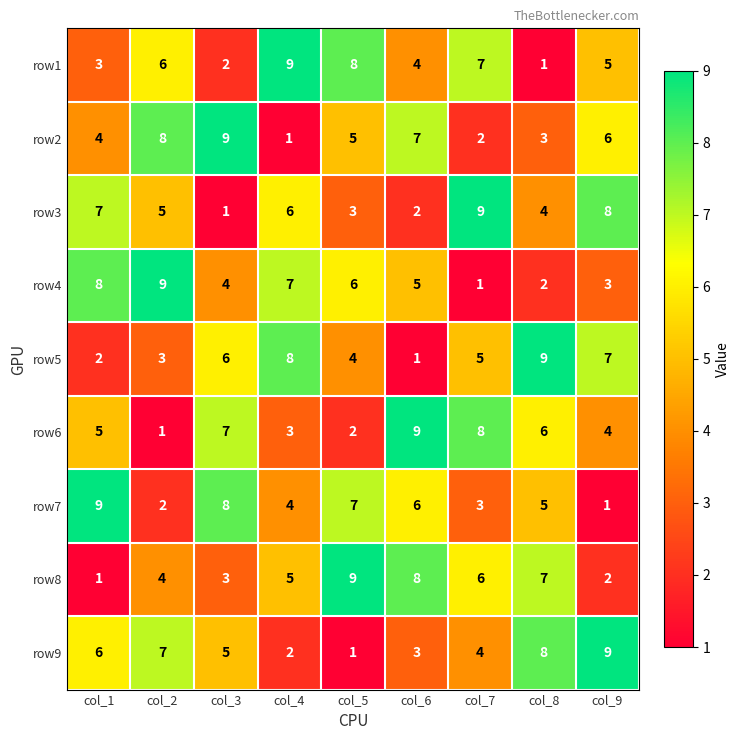

Where is row8 nearest to the value 5?

col_4